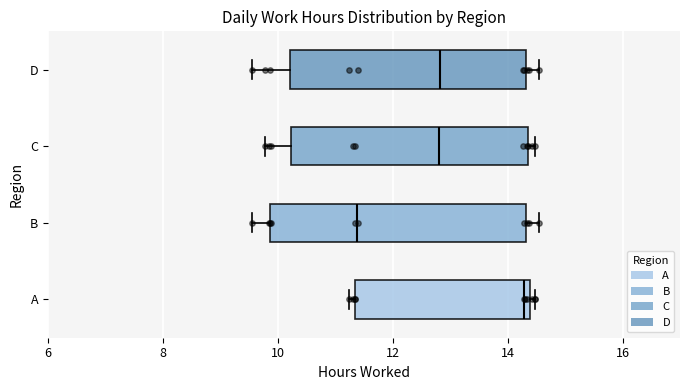

Reading bottom to top, read every box against the x-axis: the position of its median line, the range the box covers, and the ends of its whiskers. The values are not printed on the chart, so give them approximately, as read against the axis.

A: median 14.2, box 11.4 to 14.4, whiskers 11.2 to 14.4 (just right of the box's right edge)
B: median 11.4, box 9.8 to 14.4, whiskers 9.6 to 14.6
C: median 12.8, box 10.2 to 14.4, whiskers 9.8 to 14.4 (just right of the box's right edge)
D: median 12.8, box 10.2 to 14.4, whiskers 9.6 to 14.6